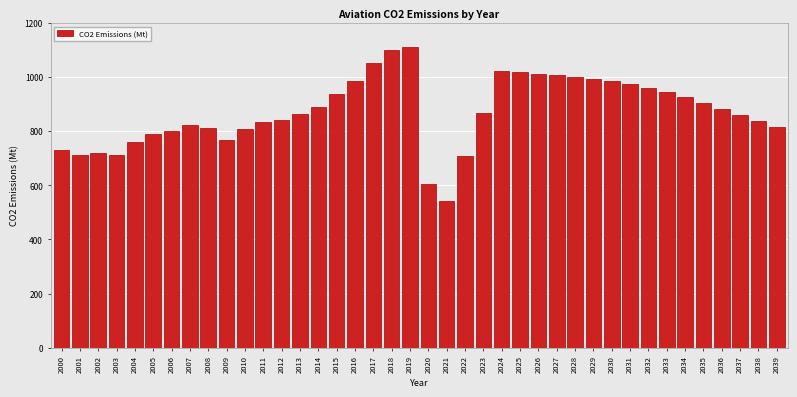

What is the value of the 26th bar from the left?

1018.3